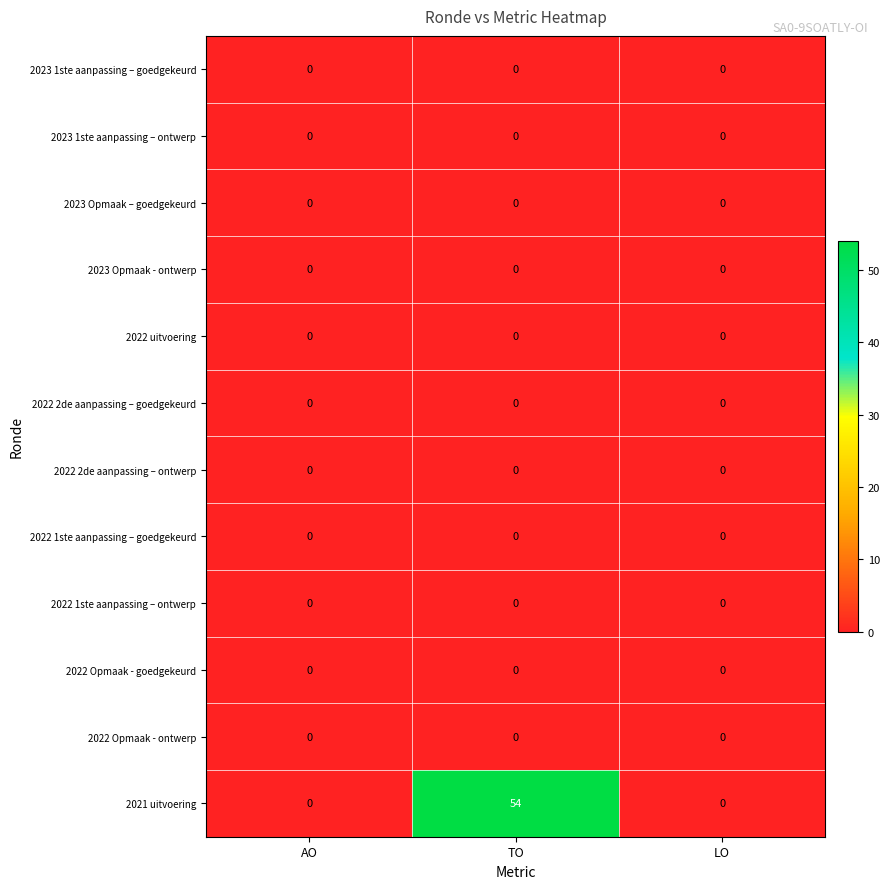

Between AO and TO, which series saw the biggest shift?

2021 uitvoering